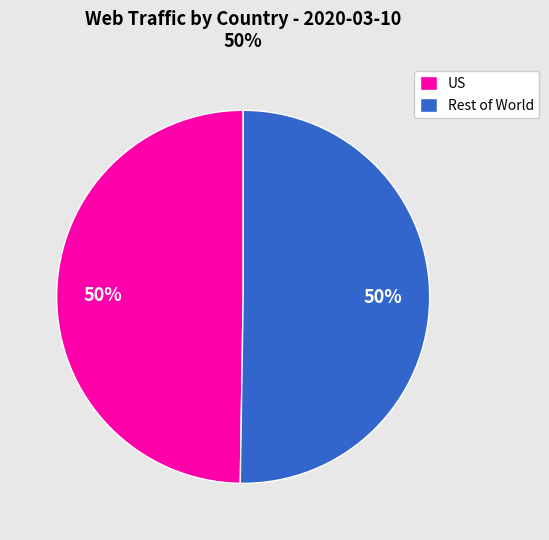

Is it true that US is 50% of the pie?

True